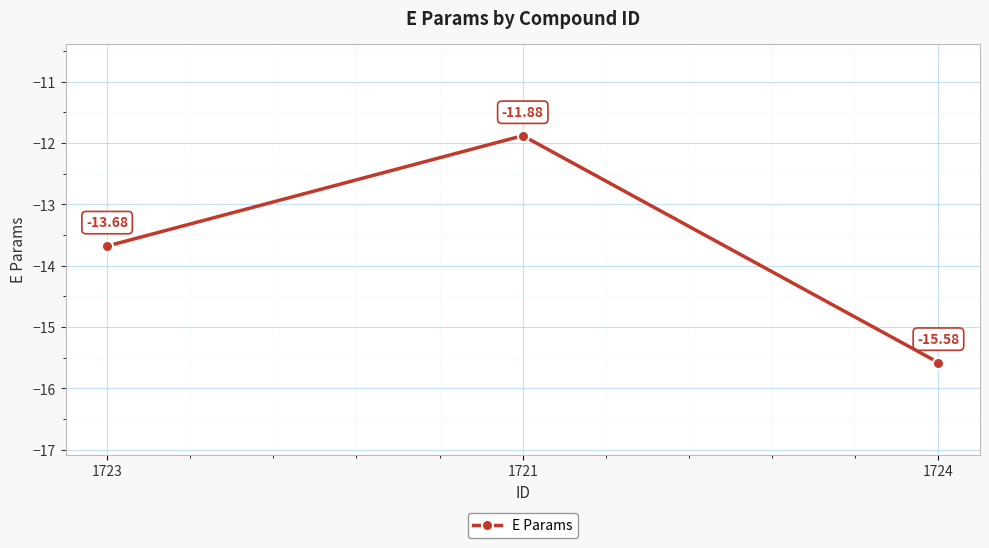

Rank the categories by value from highest to lowest.

1721, 1723, 1724